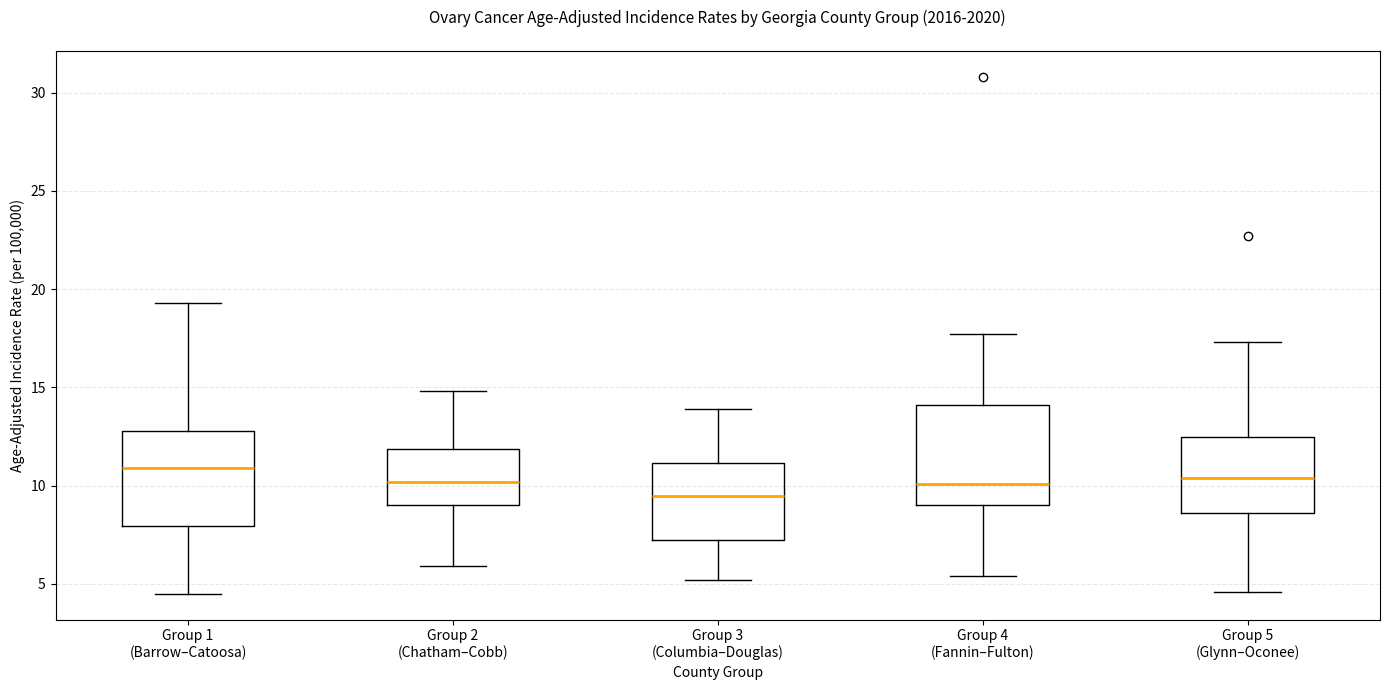

Reading left to right, read every box against the y-axis: the position of its median line, the range the box covers, and the ends of its whiskers. The values are not printed on the chart, so give them approximately, as read against the axis.

Group 1 (Barrow–Catoosa): median 11.0, box 8.0 to 13.0, whiskers 4.5 to 19.5
Group 2 (Chatham–Cobb): median 10.0, box 9.0 to 12.0, whiskers 6.0 to 15.0
Group 3 (Columbia–Douglas): median 9.5, box 7.5 to 11.0, whiskers 5.0 to 14.0
Group 4 (Fannin–Fulton): median 10.0, box 9.0 to 14.0, whiskers 5.5 to 17.5
Group 5 (Glynn–Oconee): median 10.5, box 8.5 to 12.5, whiskers 4.5 to 17.5